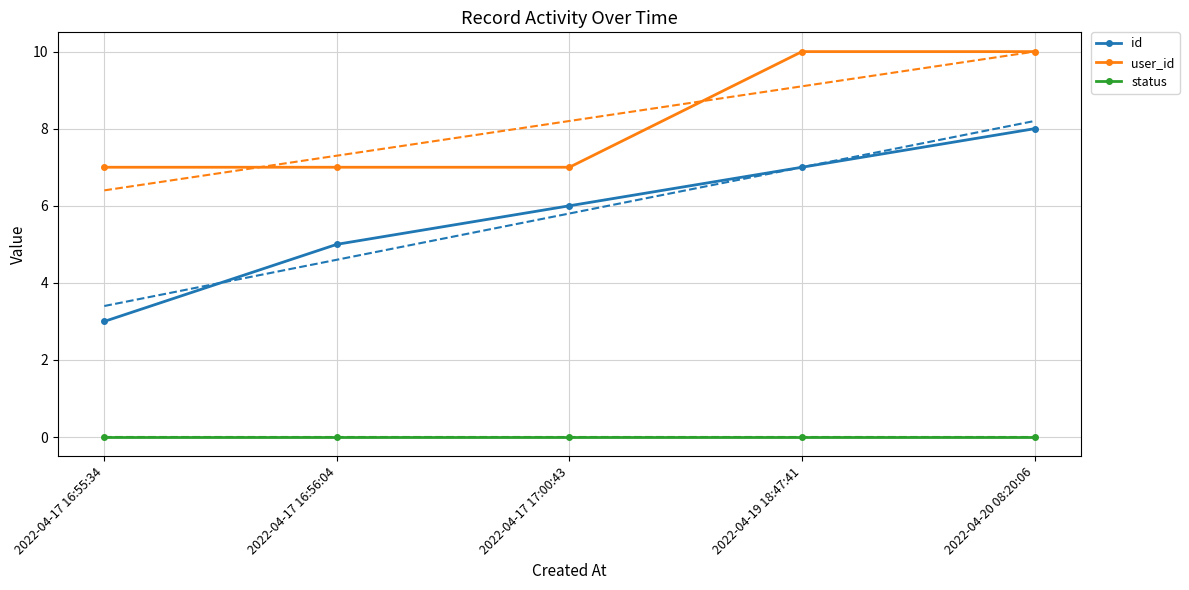

Which category has the lowest value in the status series?

2022-04-17 16:55:34